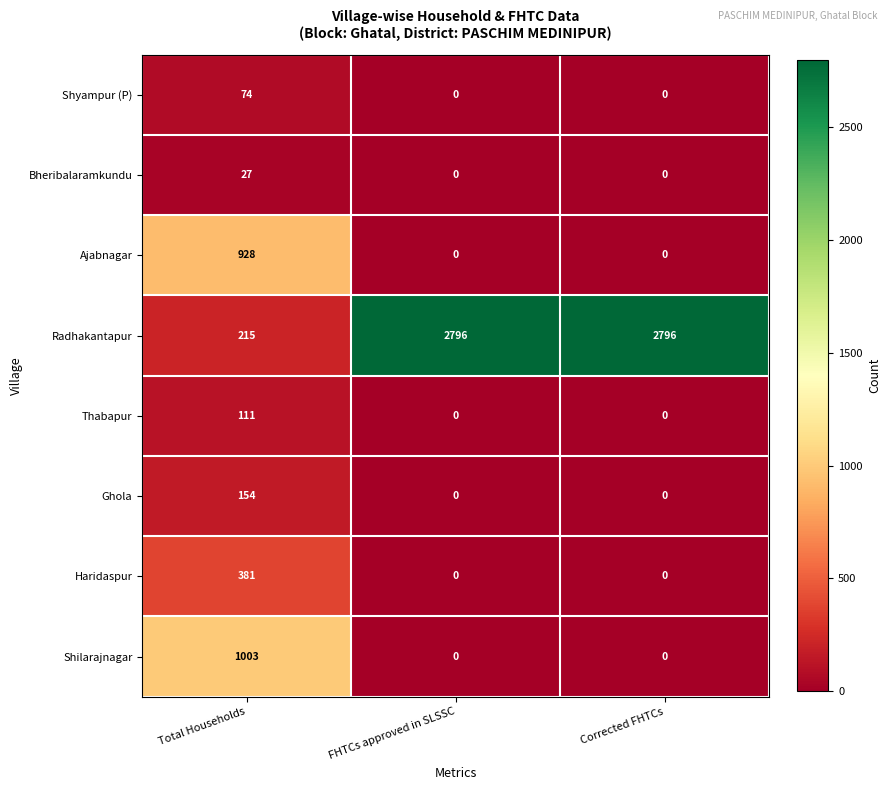

Which series changed the most between Total Households and FHTCs approved in SLSSC?

Radhakantapur